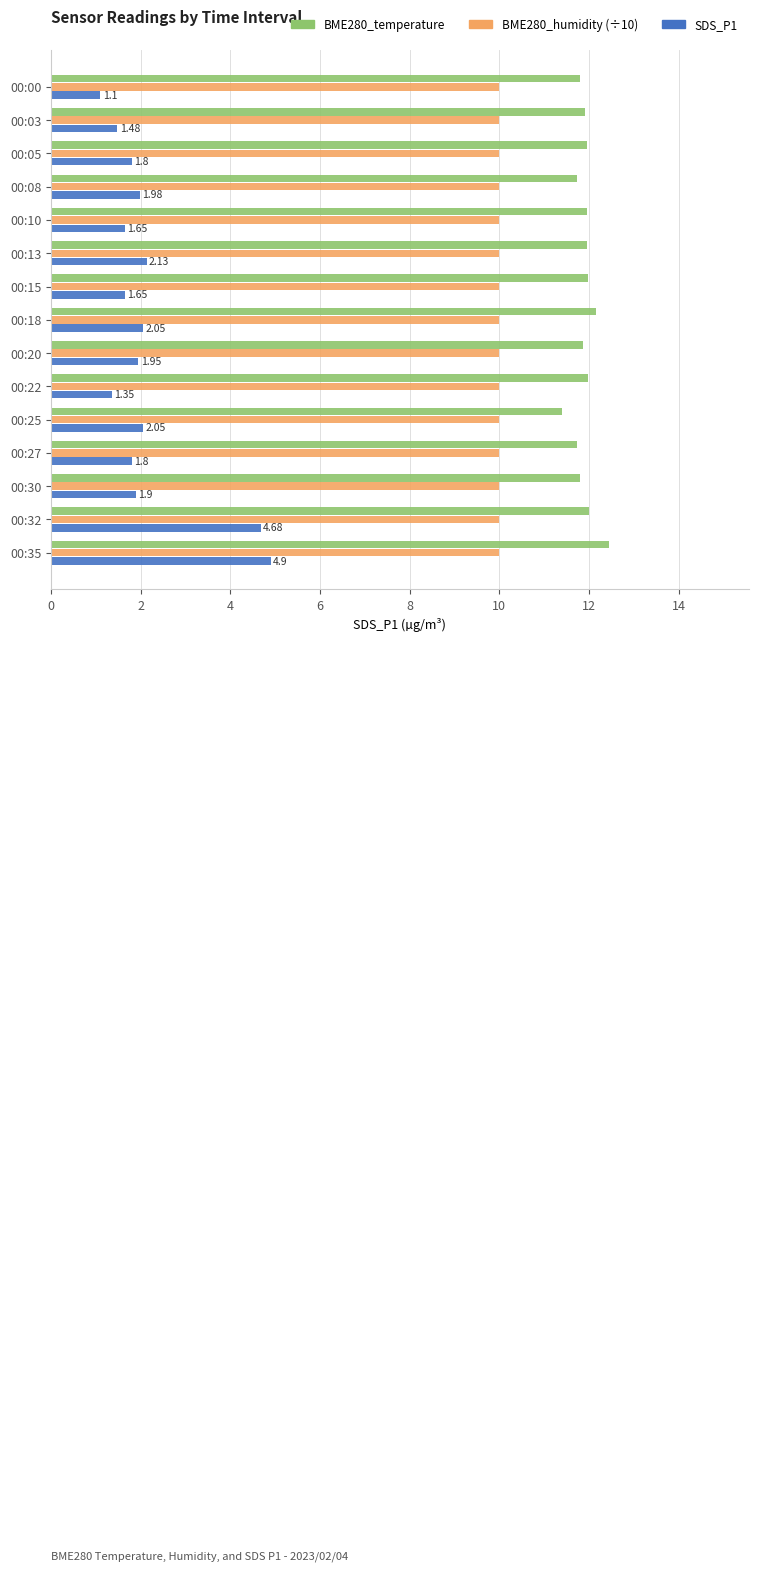

At which category is the sum across all series the highest?

00:35